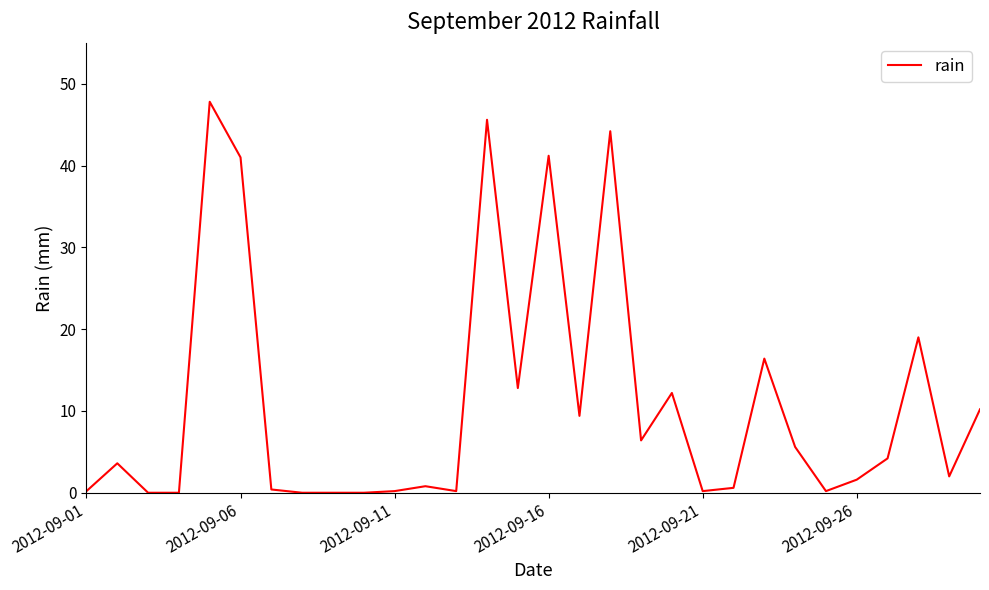

What is the difference between the maximum and minimum values?

47.8